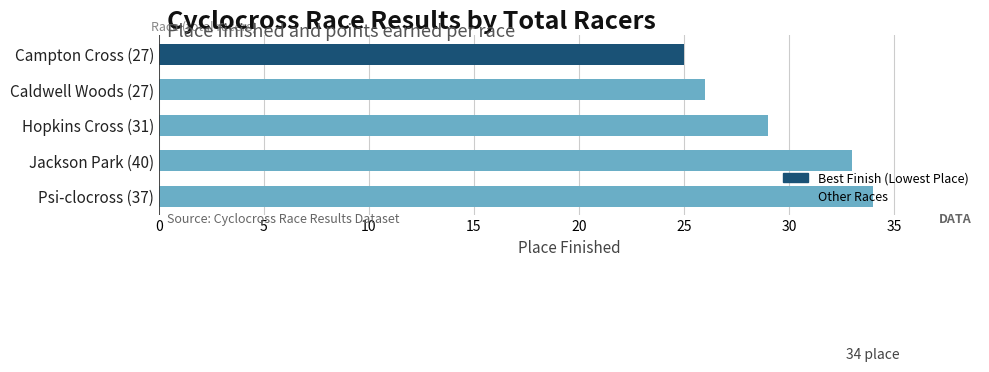

What is the difference between the values at Jackson Park (40) and Hopkins Cross (31)?

4